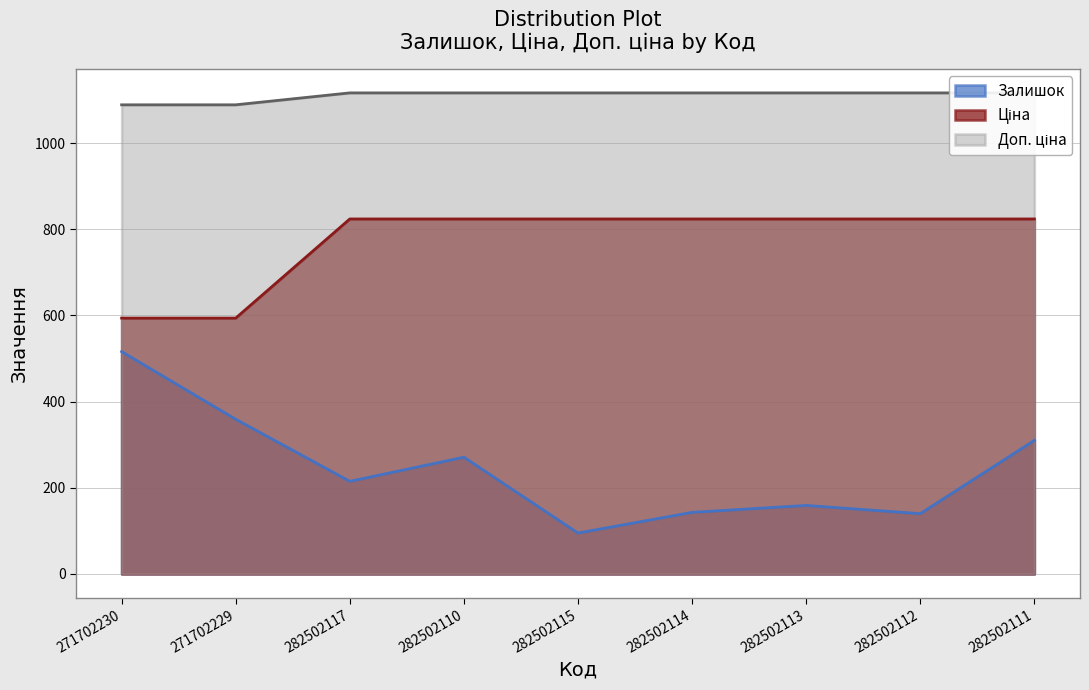

Between 271702229 and 282502115, which series saw the biggest shift?

Залишок